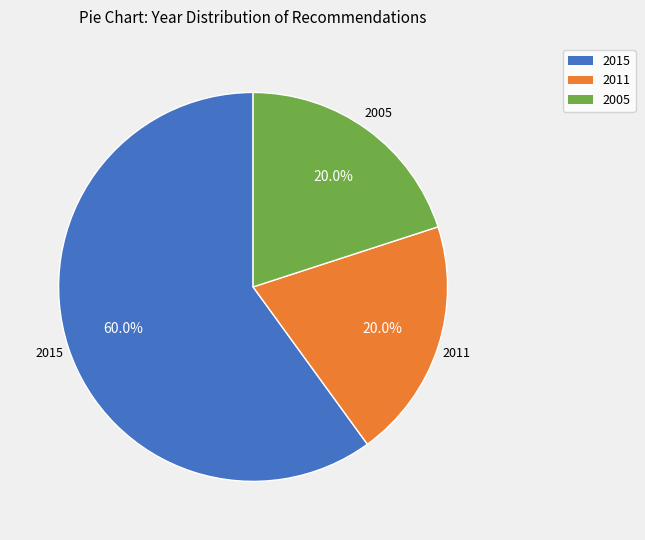

Is there any slice that represents more than half of the pie?

Yes